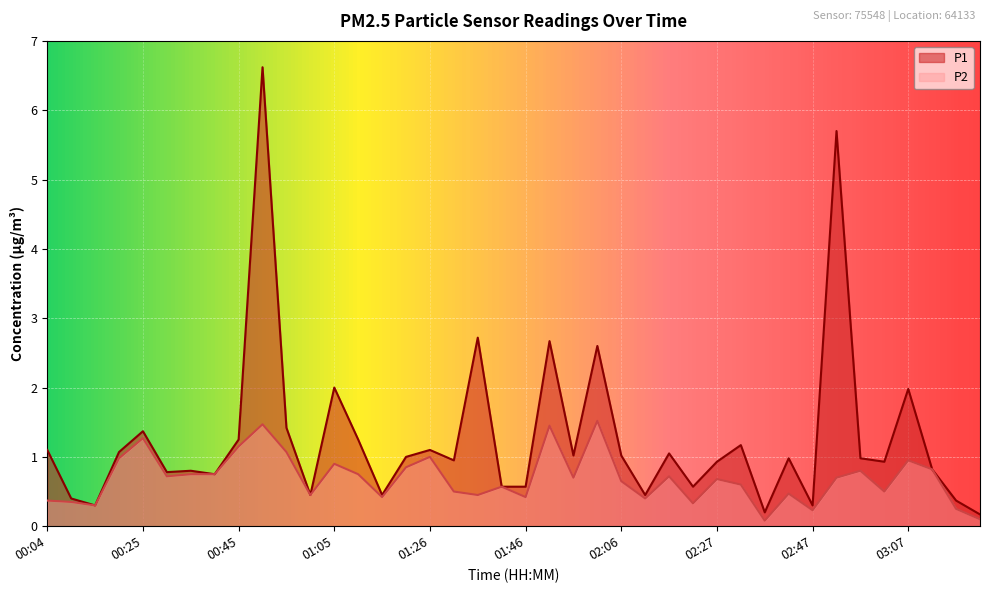

What value does the P2 series have at 02:32?

0.6